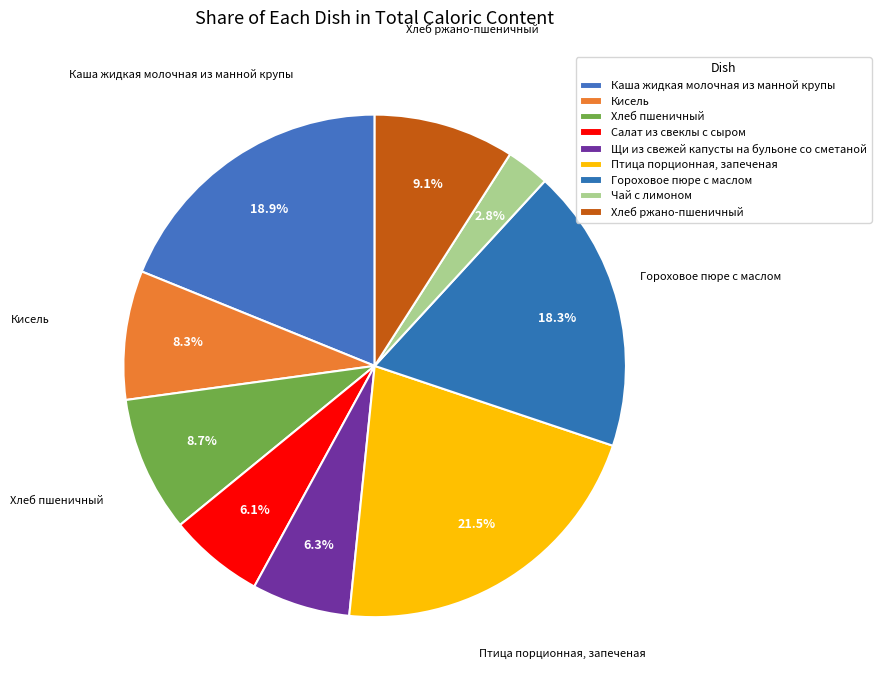

What percentage do Птица порционная, запеченая and Кисель together represent?

29.8%